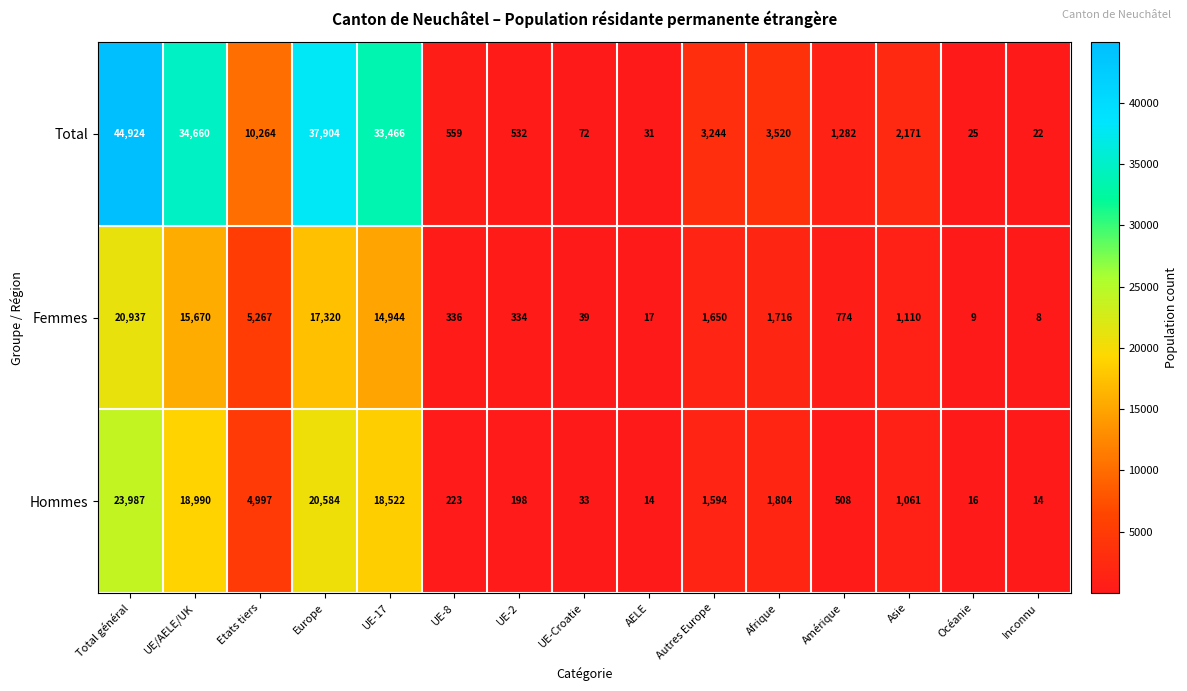

Which series has the widest spread of values?

Total